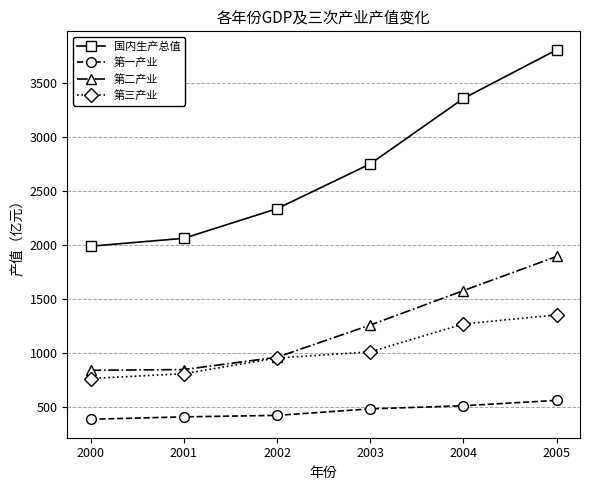

Which series has the largest total across all categories?

国内生产总值